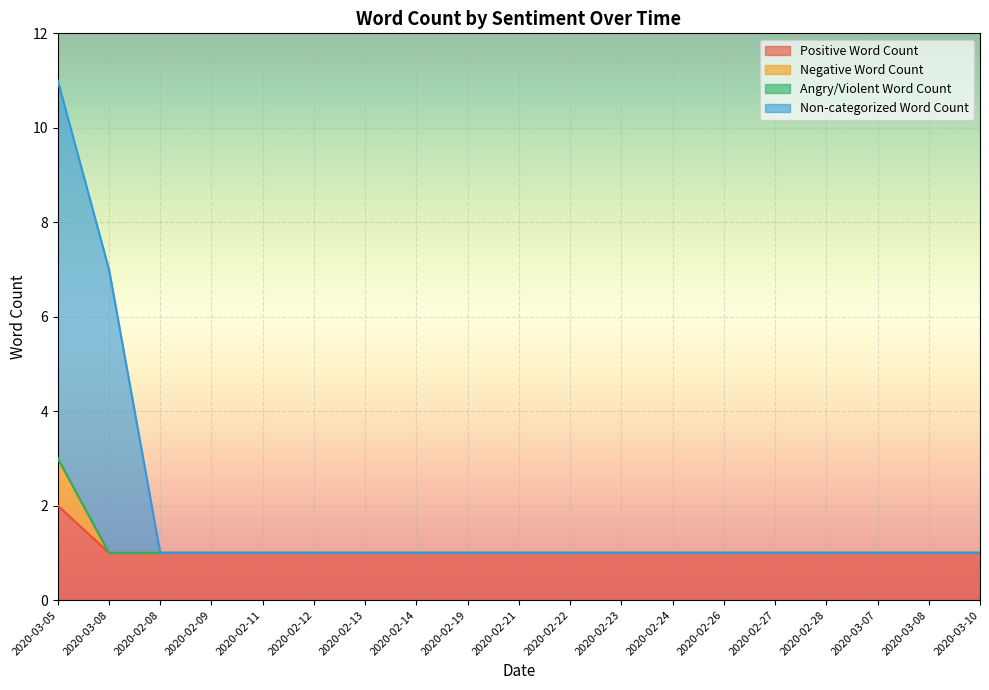

Which category has the lowest value in the Non-categorized Word Count series?

2020-02-08